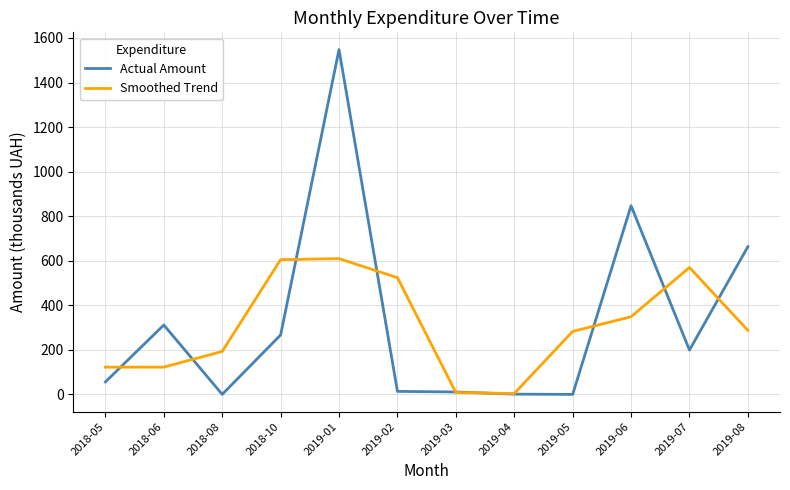

Where is the first local maximum for Actual Amount?

2018-06